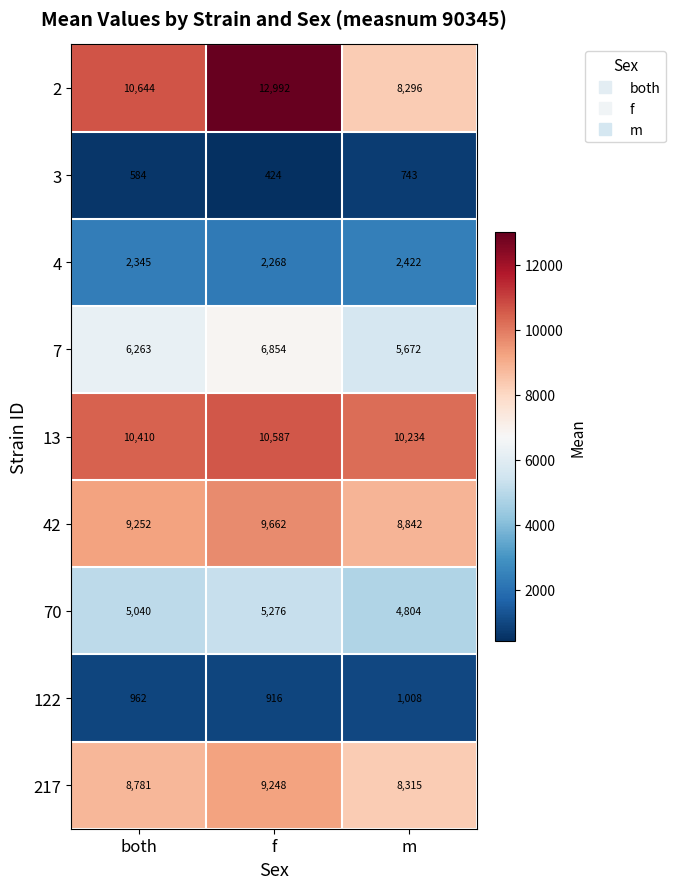

How many distinct data groups are displayed?

9